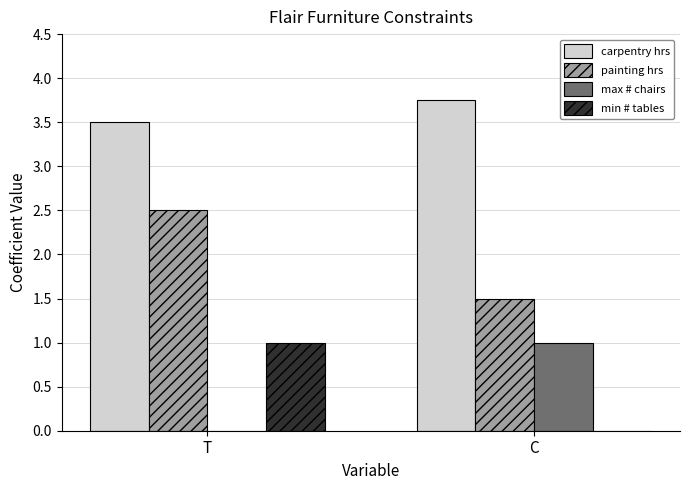

What is the sum of the painting hrs values at T and C?

4.0